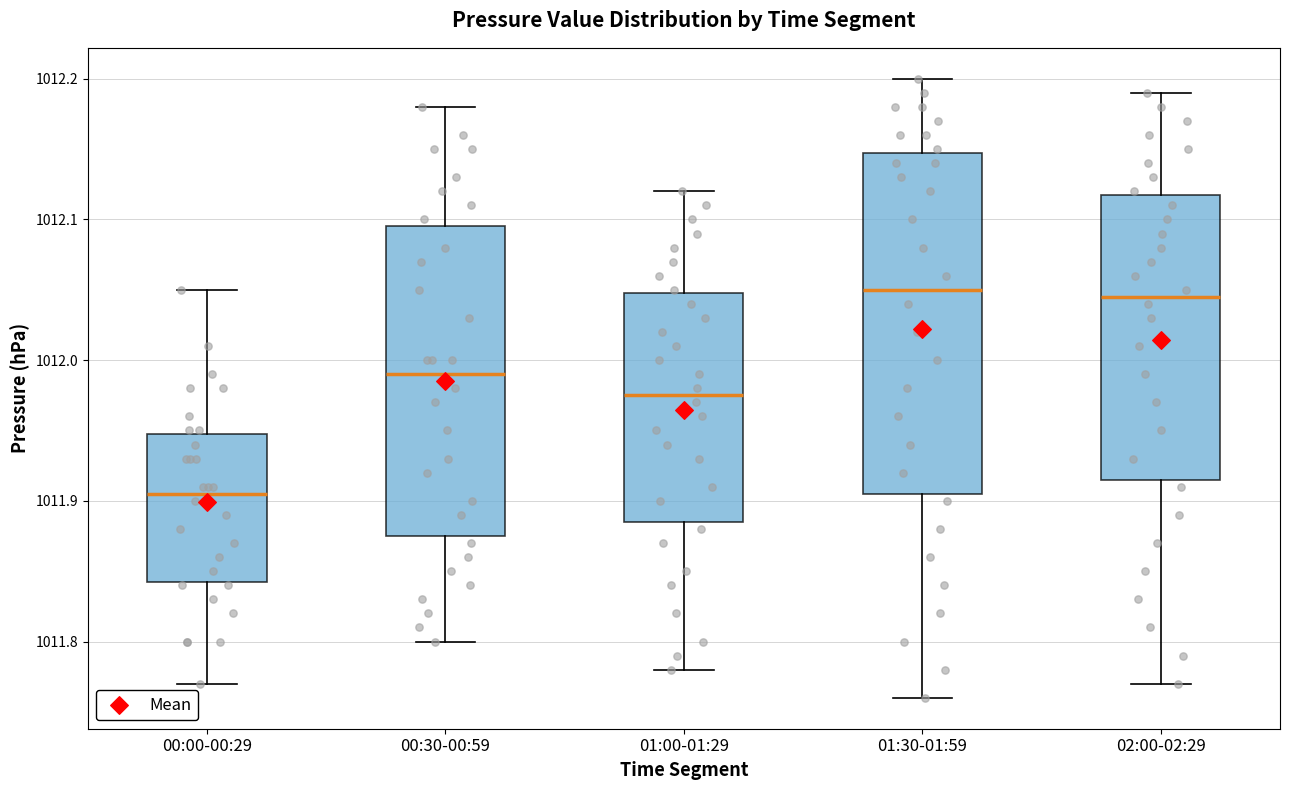

Reading left to right, transcribe this box plot: for each box, give where its median line is, the range the box spans, and where its two whiskers end, as read against the y-axis. The values are not printed on the chart, so give them approximately, as read against the axis.

00:00-00:29: median 1011.91, box 1011.84 to 1011.95, whiskers 1011.77 to 1012.05
00:30-00:59: median 1011.99, box 1011.88 to 1012.10, whiskers 1011.80 to 1012.18
01:00-01:29: median 1011.98, box 1011.89 to 1012.05, whiskers 1011.78 to 1012.12
01:30-01:59: median 1012.05, box 1011.91 to 1012.15, whiskers 1011.76 to 1012.20
02:00-02:29: median 1012.05, box 1011.92 to 1012.12, whiskers 1011.77 to 1012.19